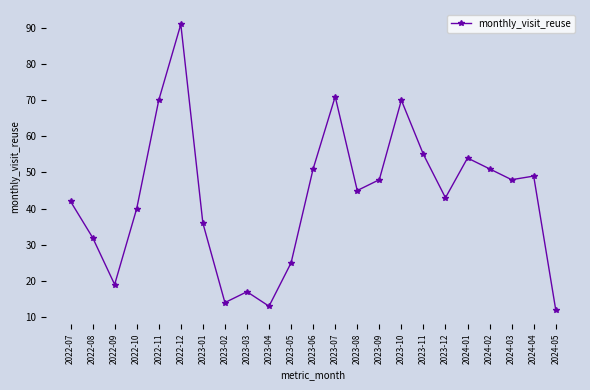

What position from the left is 2023-05?

11